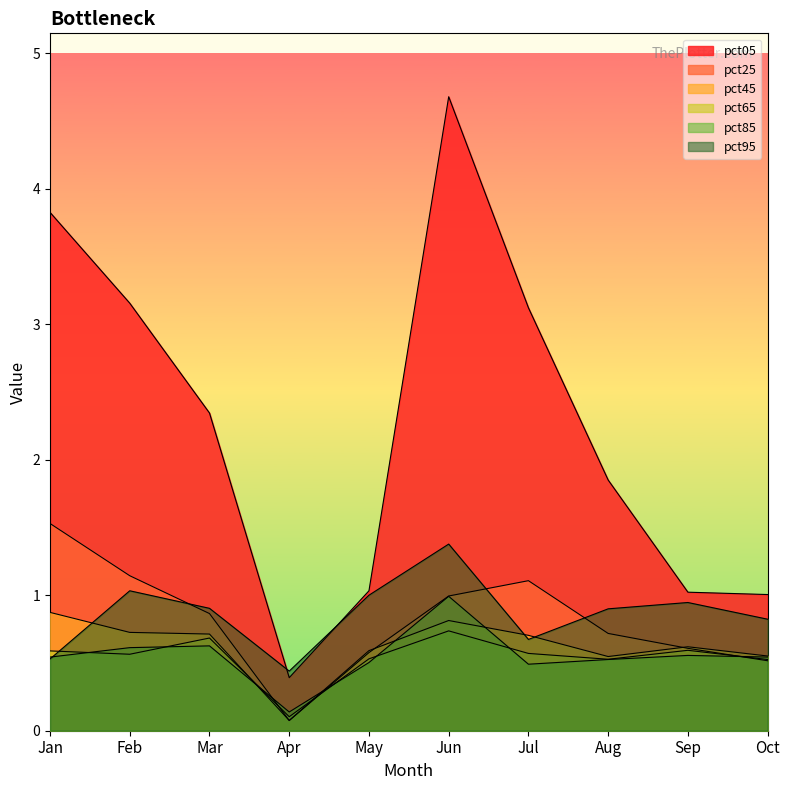

What is the difference between the maximum and minimum values in the pct95 series?

0.9